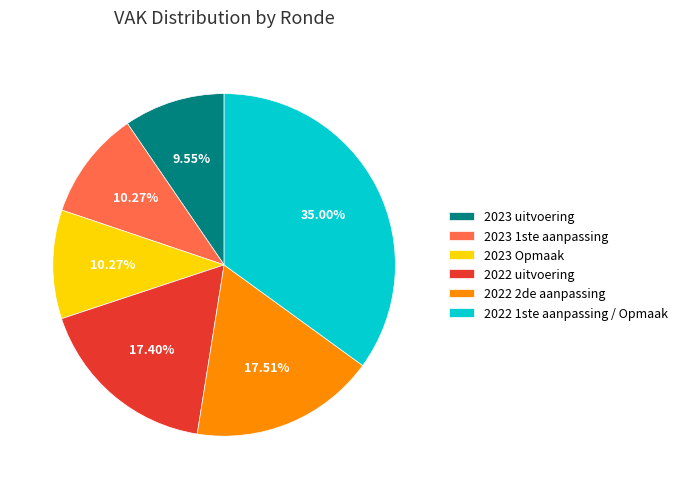

Is the sum of 2022 1ste aanpassing / Opmaak and 2022 2de aanpassing greater than half?

Yes